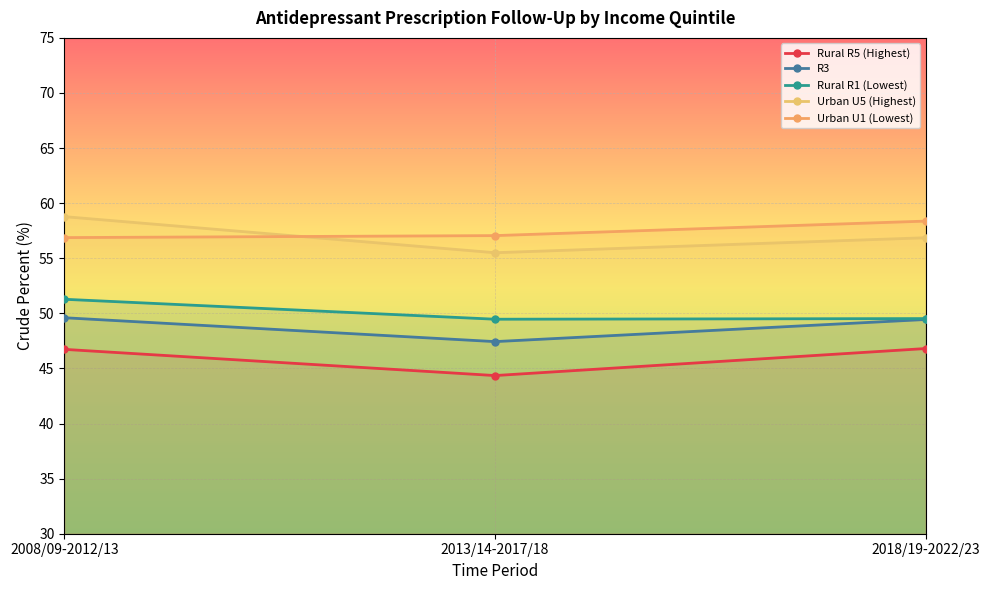

At which label is Urban U1 (Lowest) closest to 57?

2013/14-2017/18